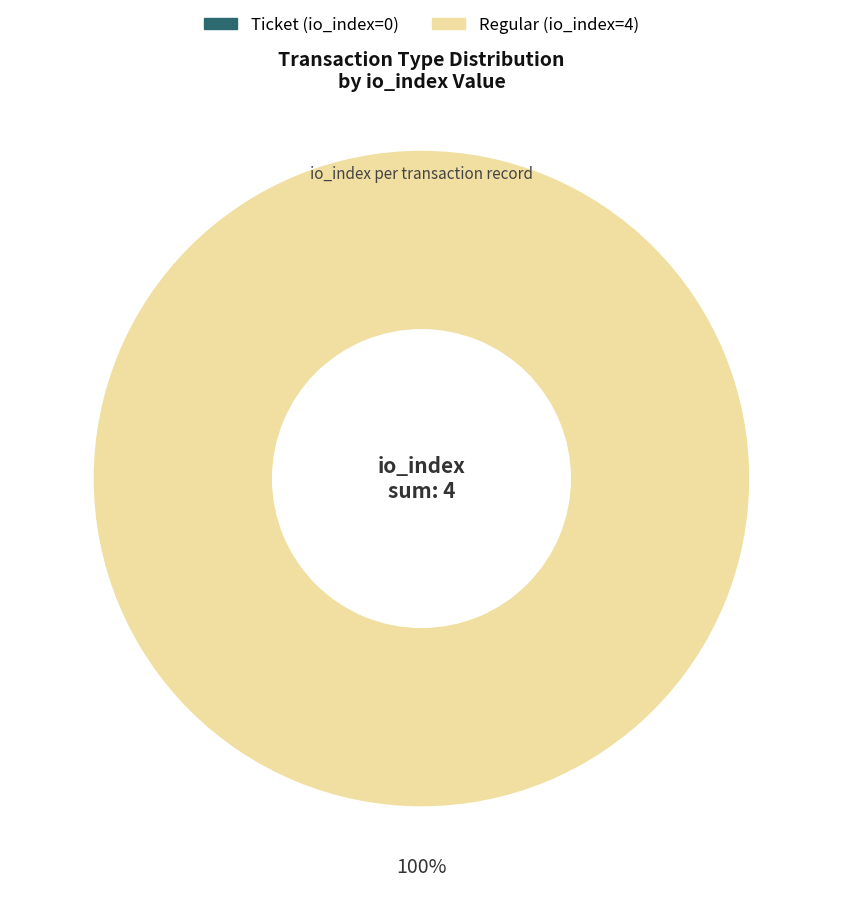

How many slices are in this pie chart?

2